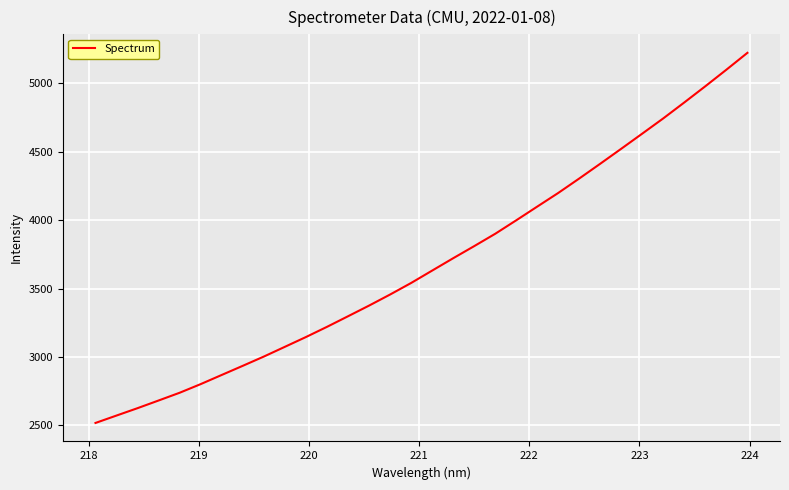

What is the maximum value shown in the chart?

5223.9